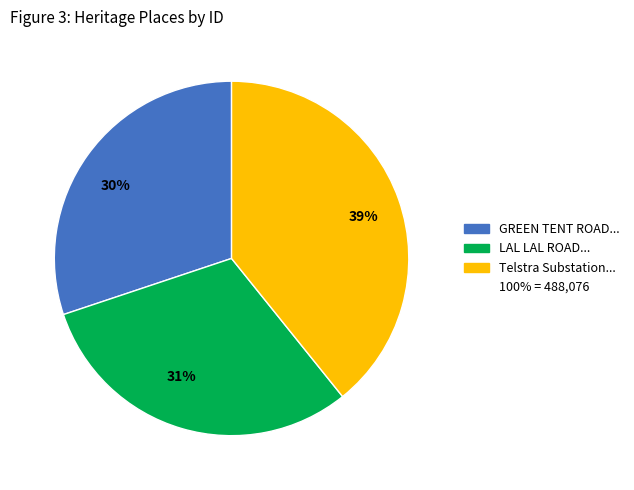

Rank the categories by value from lowest to highest.

30%, 31%, 39%